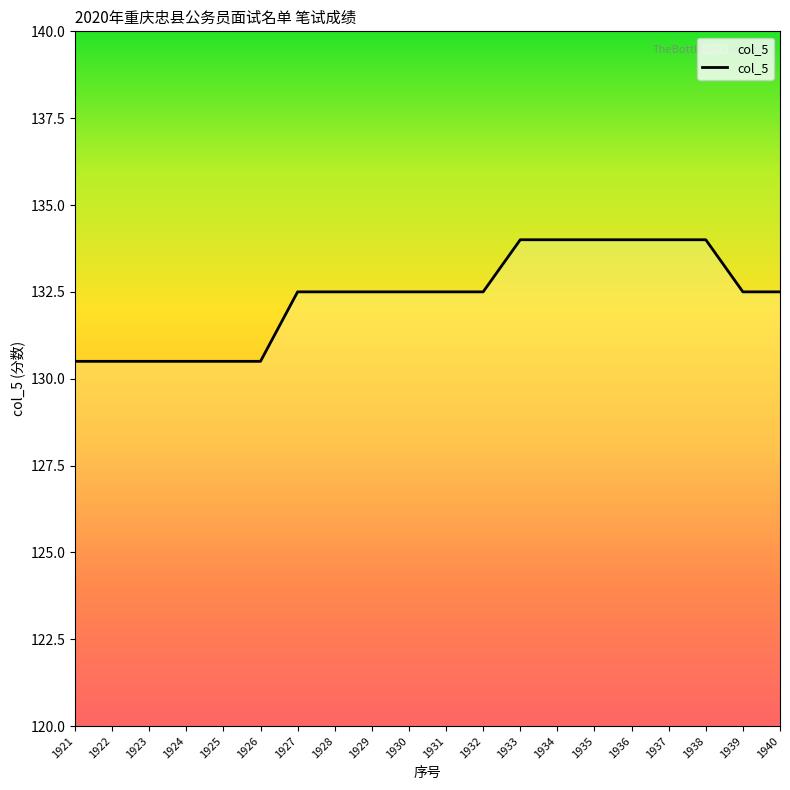

Reading left to right, extract all data points from this chart.

1921=130.5	1922=130.5	1923=130.5	1924=130.5	1925=130.5	1926=130.5	1927=132.5	1928=132.5	1929=132.5	1930=132.5	1931=132.5	1932=132.5	1933=134.0	1934=134.0	1935=134.0	1936=134.0	1937=134.0	1938=134.0	1939=132.5	1940=132.5